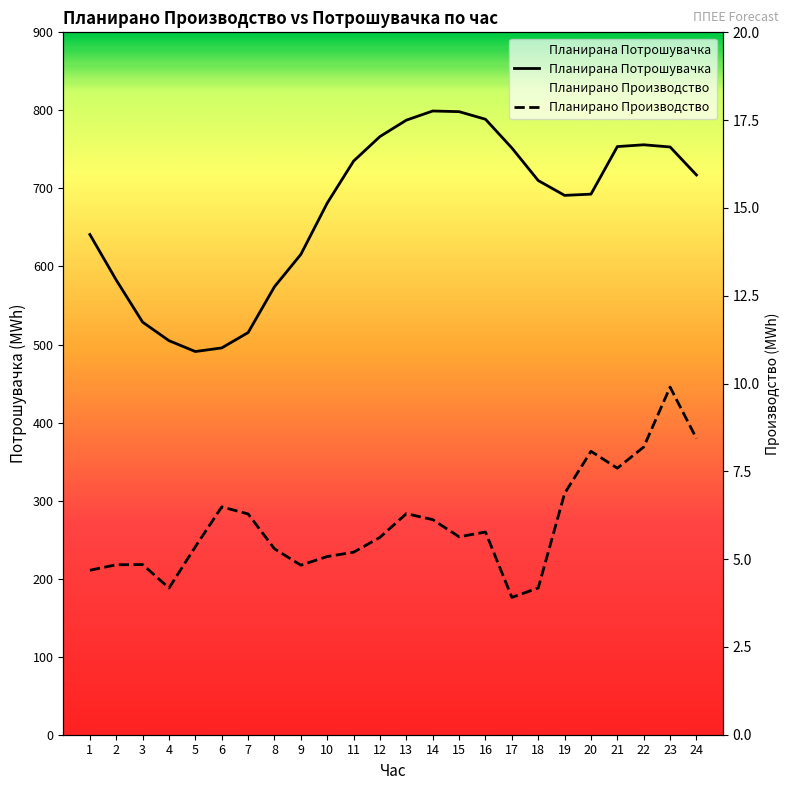

True or false: Планирано Производство од ППЕЕ and Планирана Потрошувачка intersect in this chart.

False